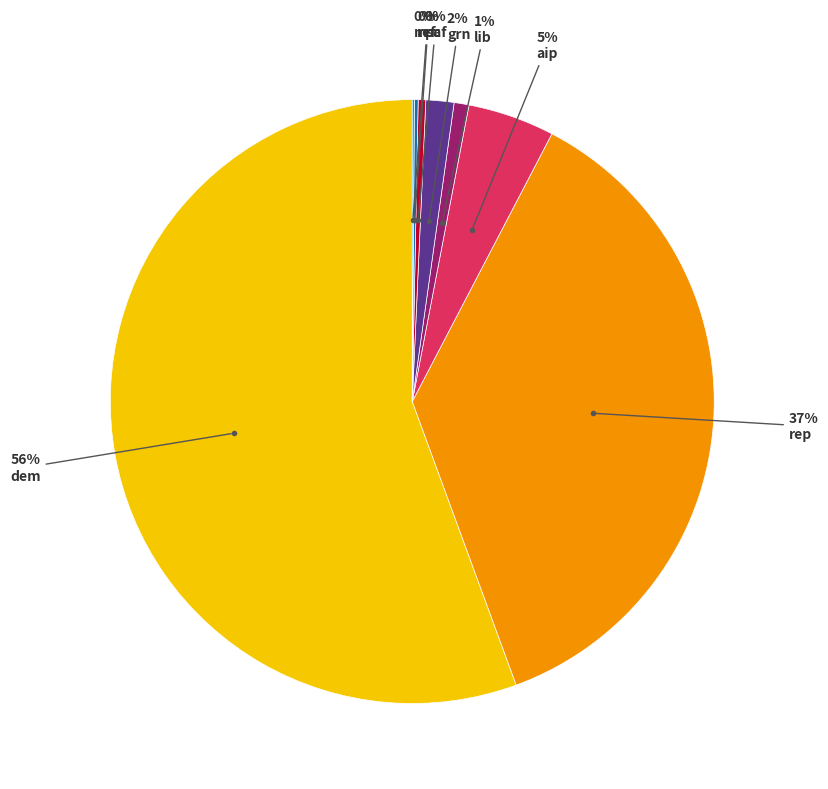

Is there any slice that represents more than half of the pie?

Yes